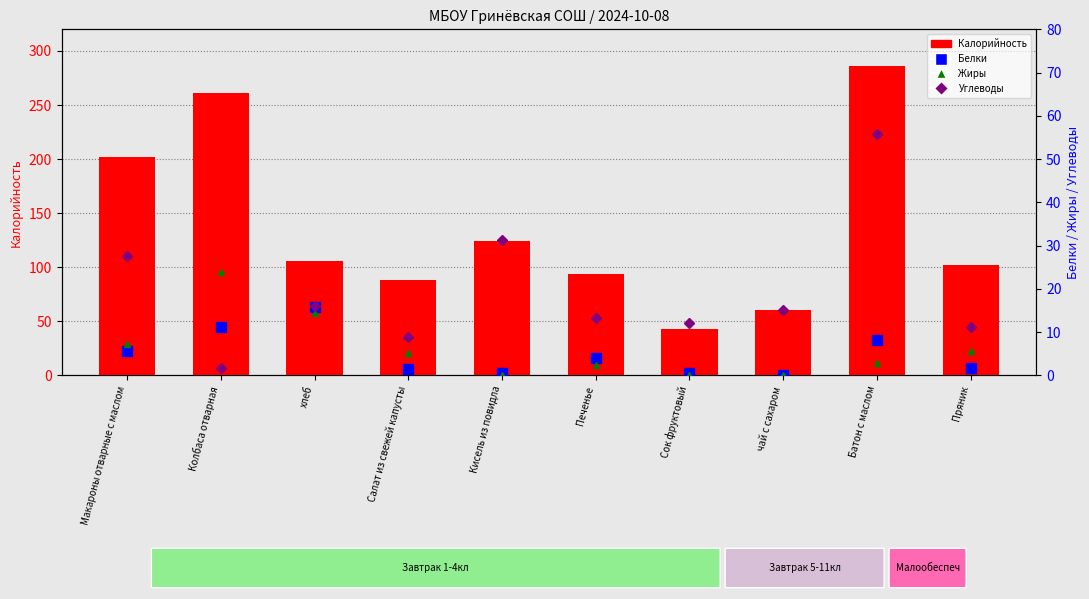

True or false: Углеводы has a value of 31.4 at Кисель из повидла.

True